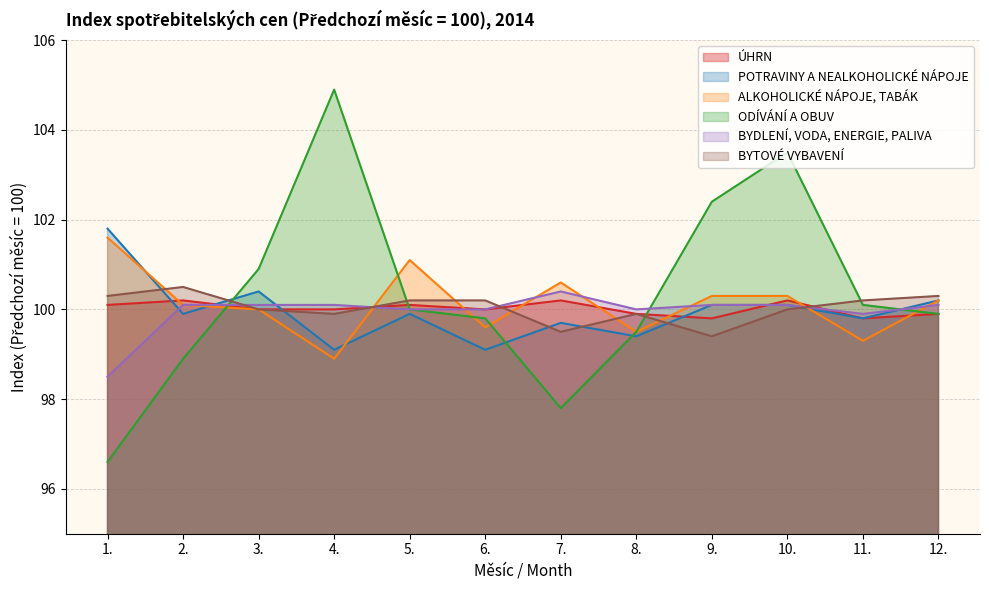

What is the minimum value for POTRAVINY A NEALKOHOLICKÉ NÁPOJE?

99.1